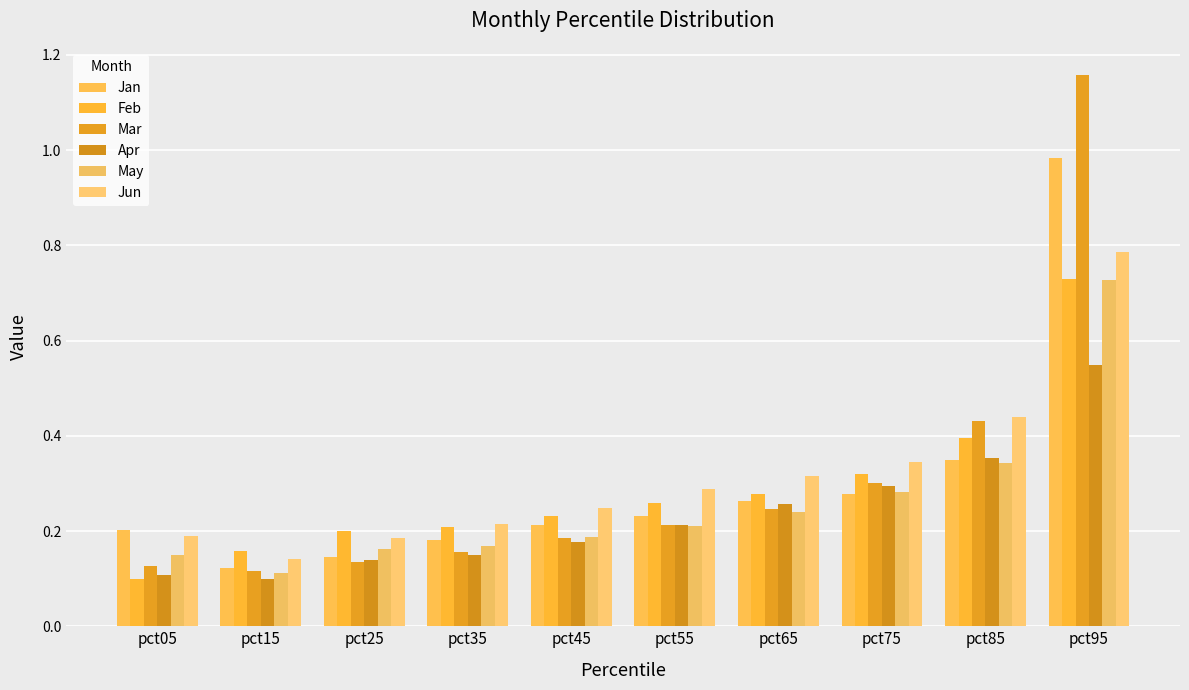

True or false: May has a value of 0.5 at pct75.

False